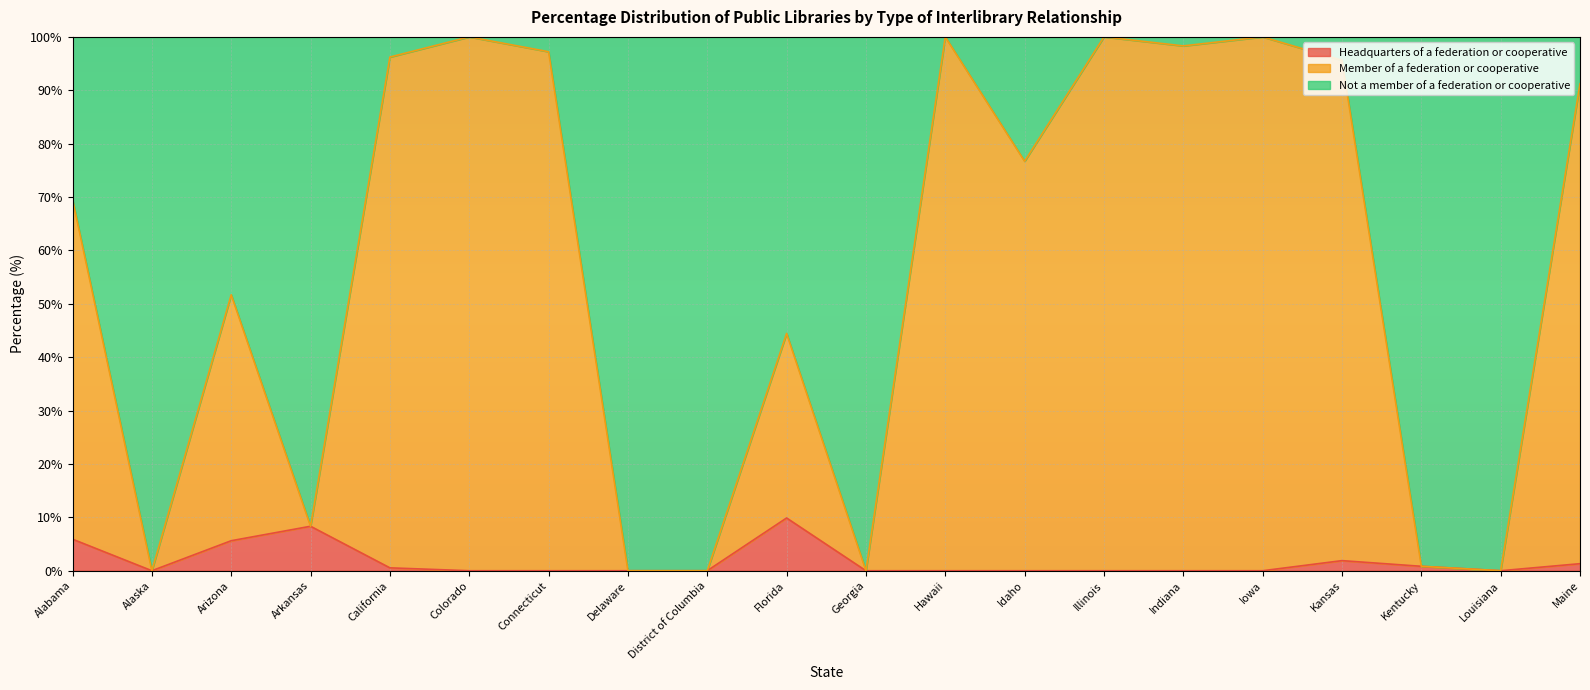

What are all the series names shown in the legend?

Headquarters of a federation or cooperative, Member of a federation or cooperative, Not a member of a federation or cooperative